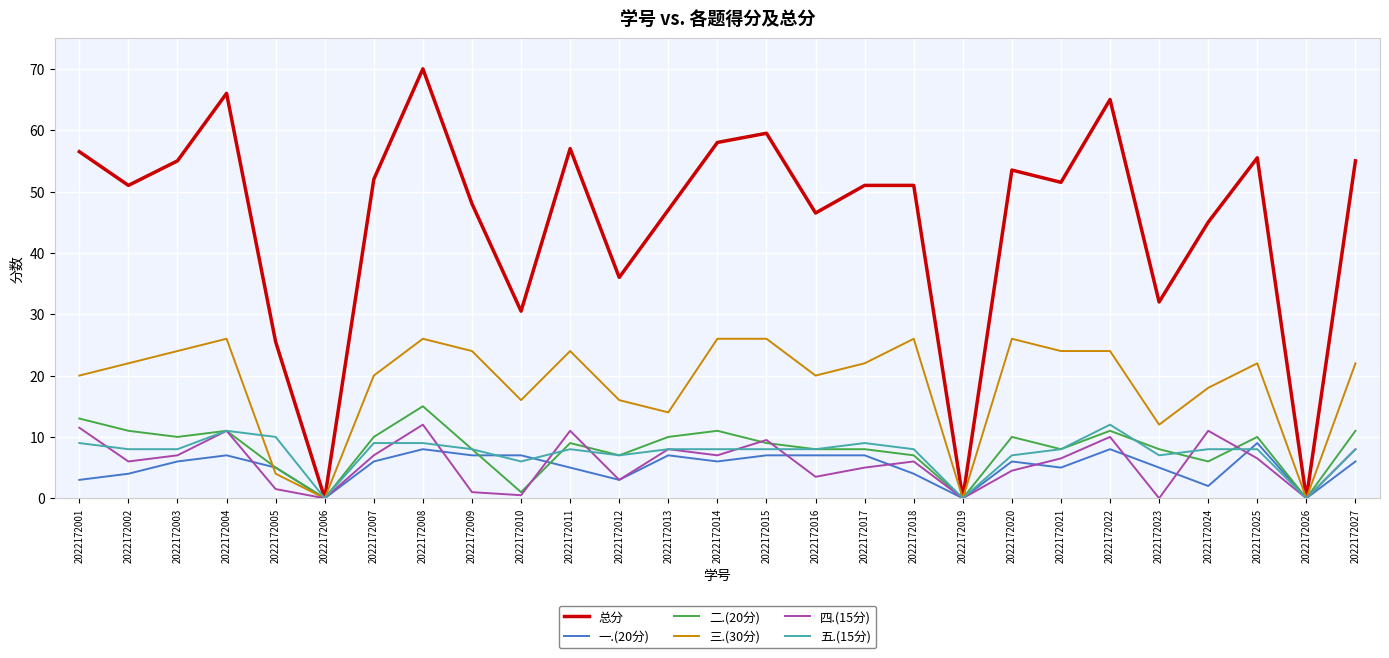

What is the greatest value displayed?

70.0